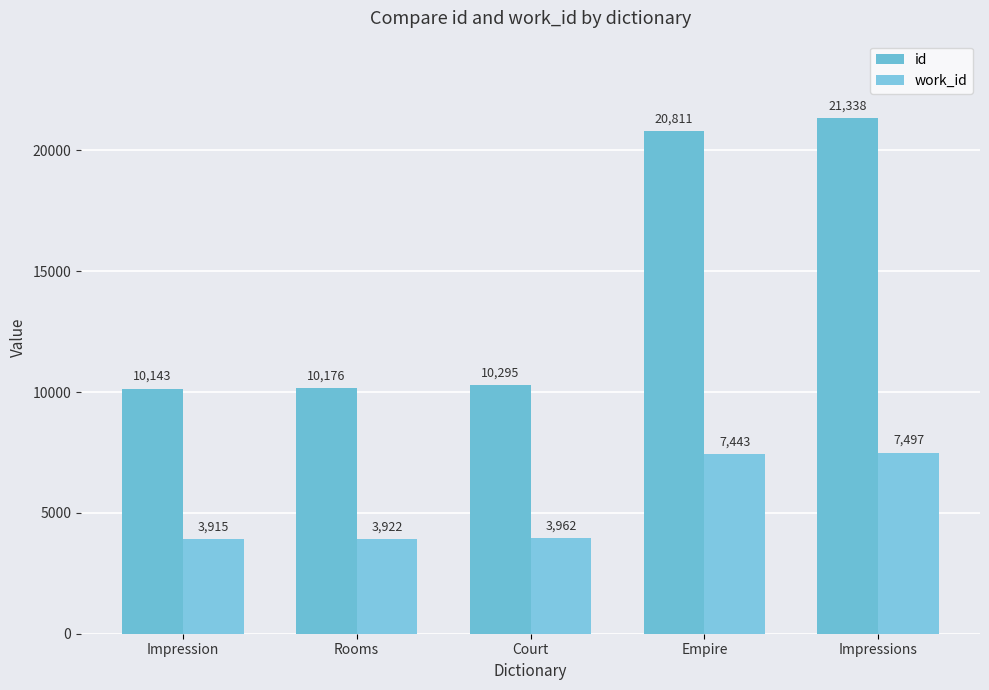

List the series in order of their overall mean, lowest first.

work_id, id